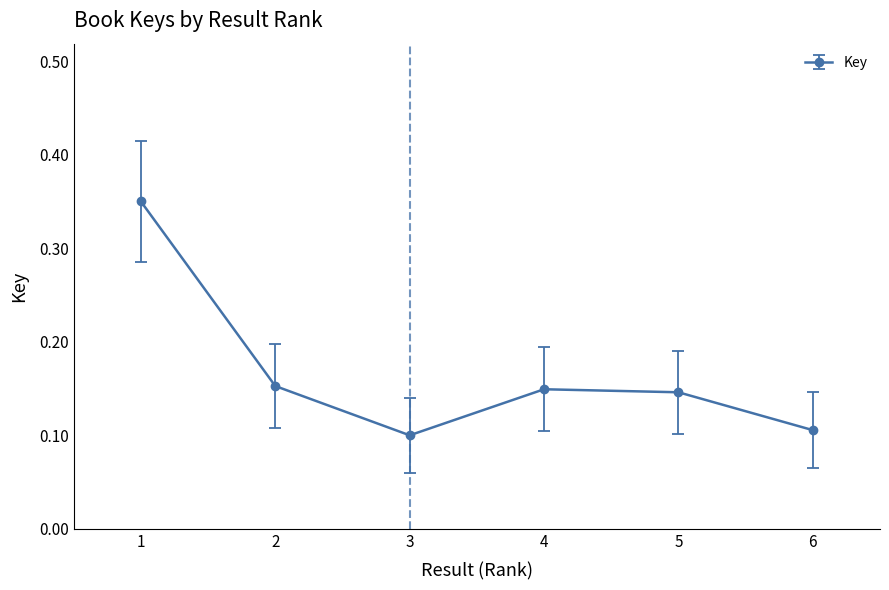

How many lines are shown in the chart?

1